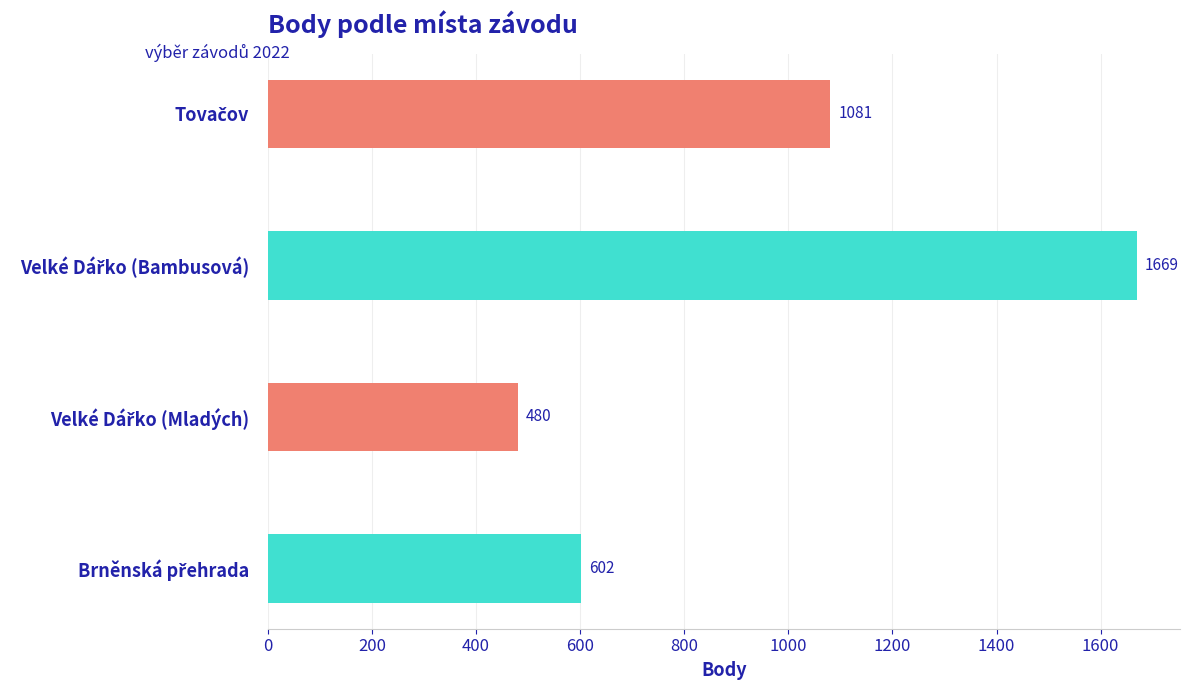

Reading top to bottom, transcribe all the data shown in this chart.

1081	1669	480	602